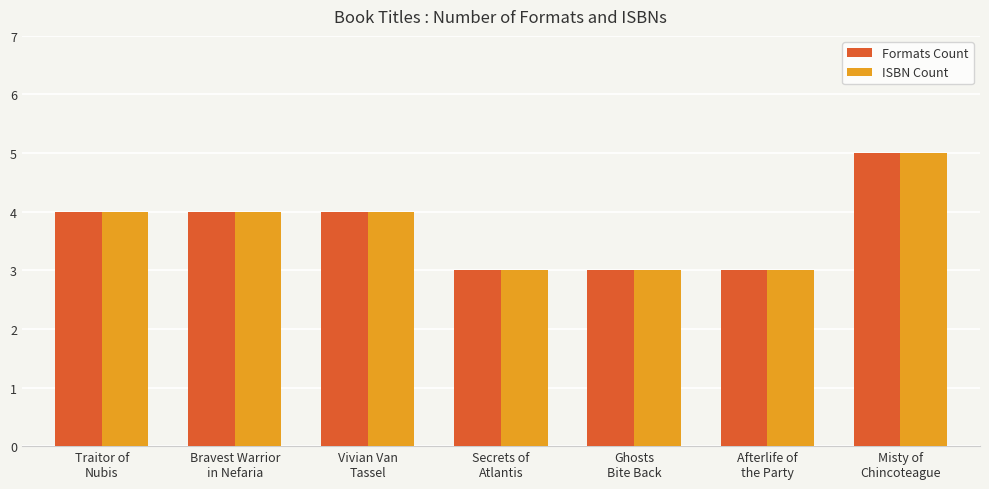

What is the minimum value shown in the chart?

3